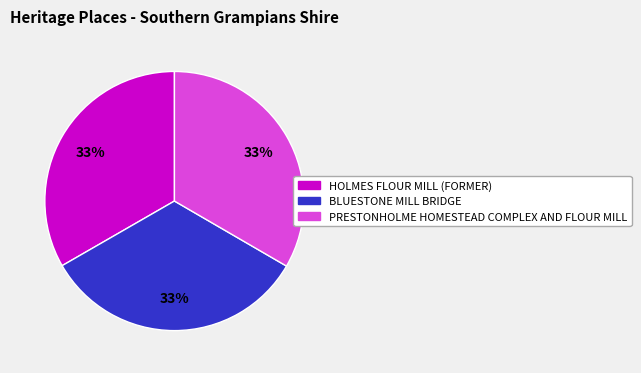

To the nearest percent, what is the average slice percentage?

33%